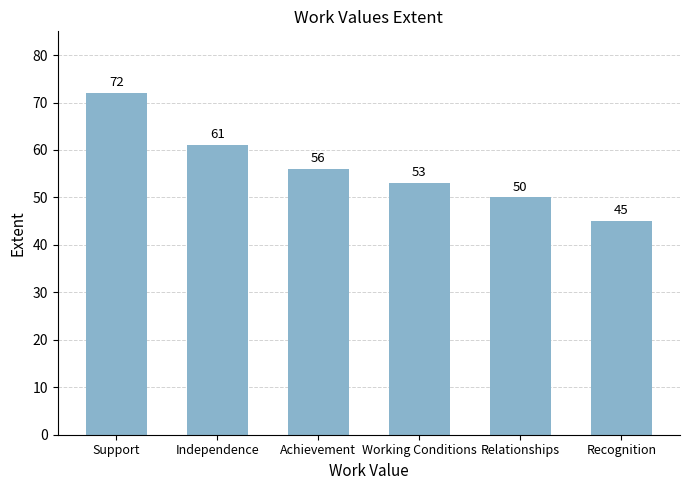

Rank the categories by value from highest to lowest.

Support, Independence, Achievement, Working Conditions, Relationships, Recognition